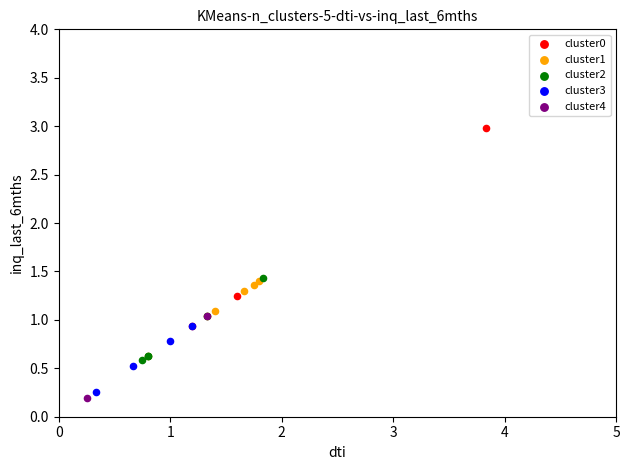

What are all the series names shown in the legend?

cluster0, cluster1, cluster2, cluster3, cluster4